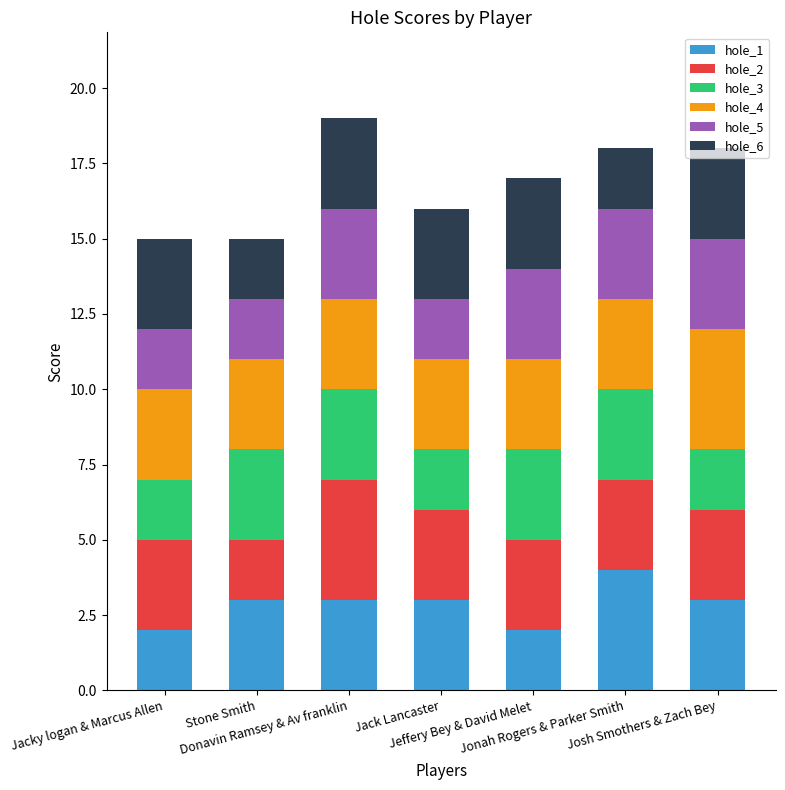

What is the maximum value for hole_1?

4